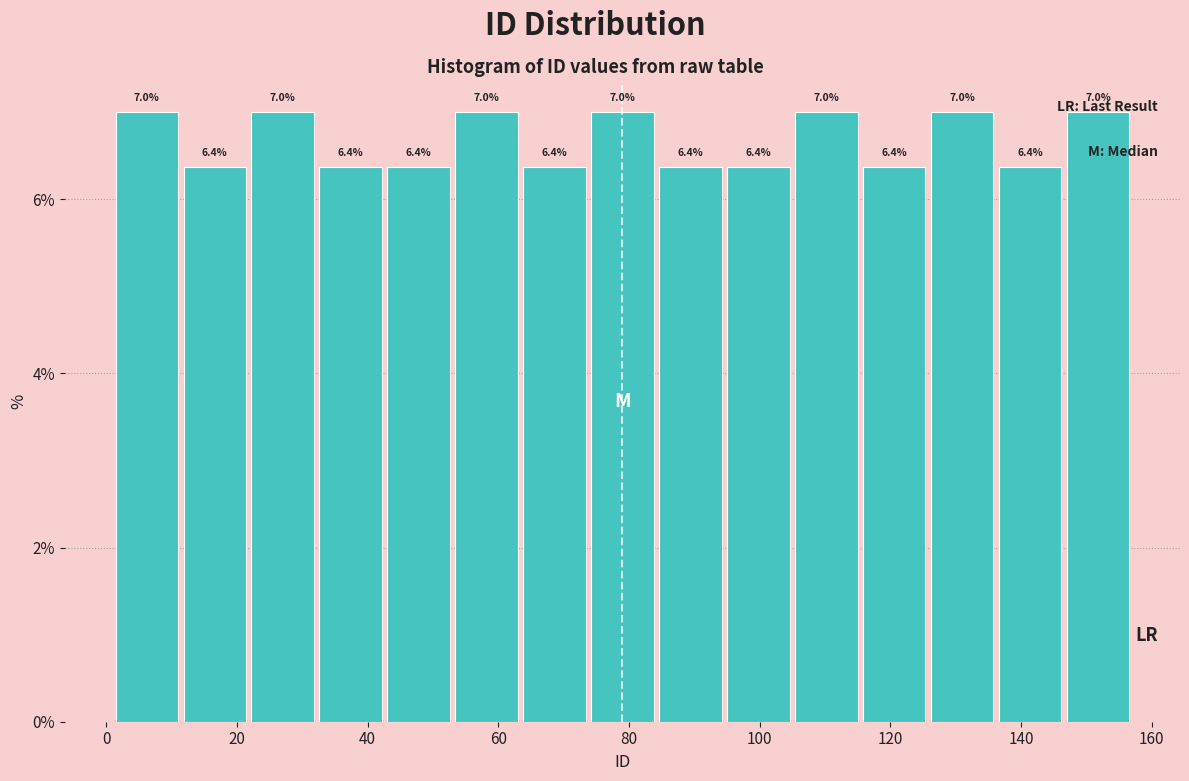

Reading left to right, transcribe this chart: for each bar, give the range it covers on the x-axis and its height. The bar edges are not printed on the chart, so give them approximately, as read against the axis.

1.0 to 11.4: 7.0
11.4 to 21.8: 6.4
21.8 to 32.2: 7.0
32.2 to 42.6: 6.4
42.6 to 53.0: 6.4
53.0 to 63.4: 7.0
63.4 to 73.8: 6.4
73.8 to 84.2: 7.0
84.2 to 94.6: 6.4
94.6 to 105.0: 6.4
105.0 to 115.4: 7.0
115.4 to 125.8: 6.4
125.8 to 136.2: 7.0
136.2 to 146.6: 6.4
146.6 to 157.0: 7.0